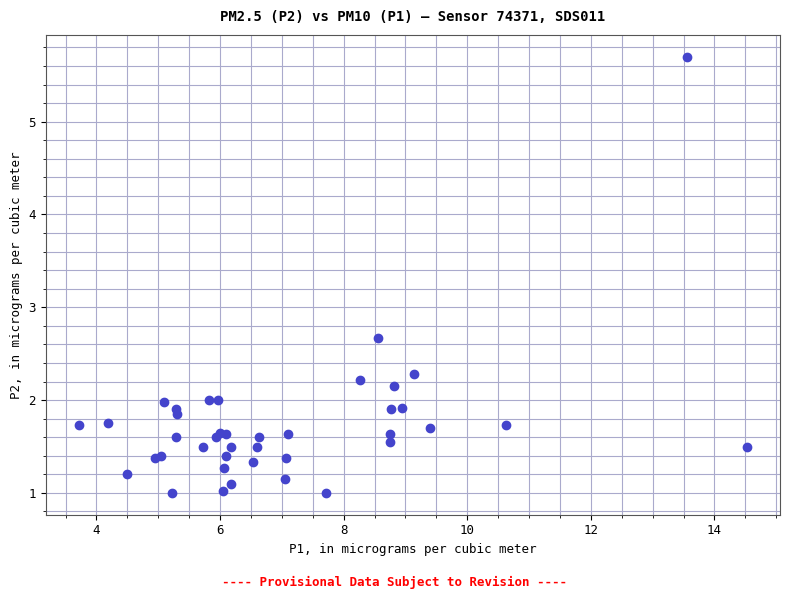

What Y value in the scatter plot is closest to 3?

2.7